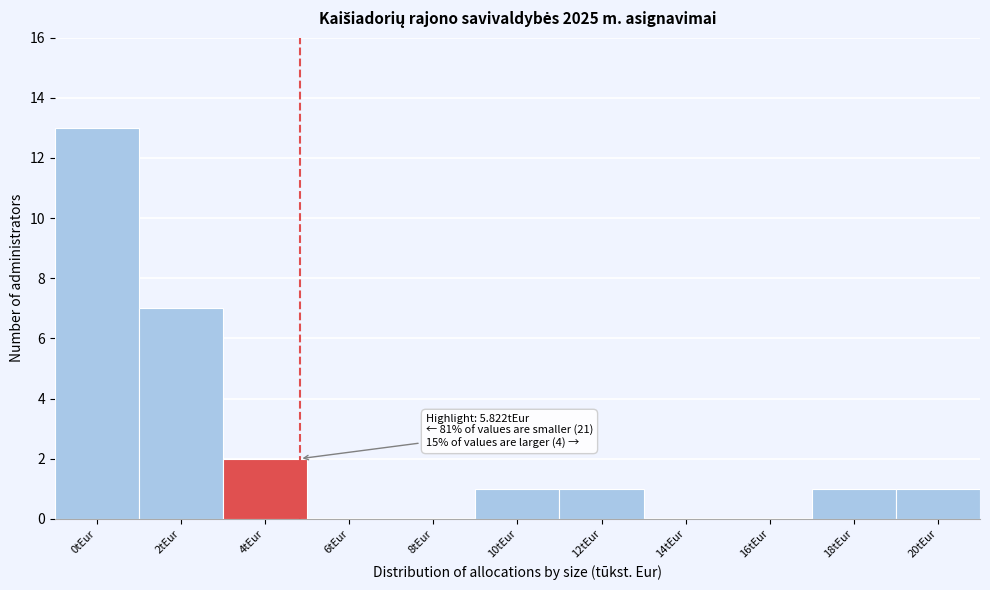

Reading left to right, list all the values displayed in this chart.

0tEur=13	2tEur=7	4tEur=2	6tEur=0	8tEur=0	10tEur=1	12tEur=1	14tEur=0	16tEur=0	18tEur=1	20tEur=1